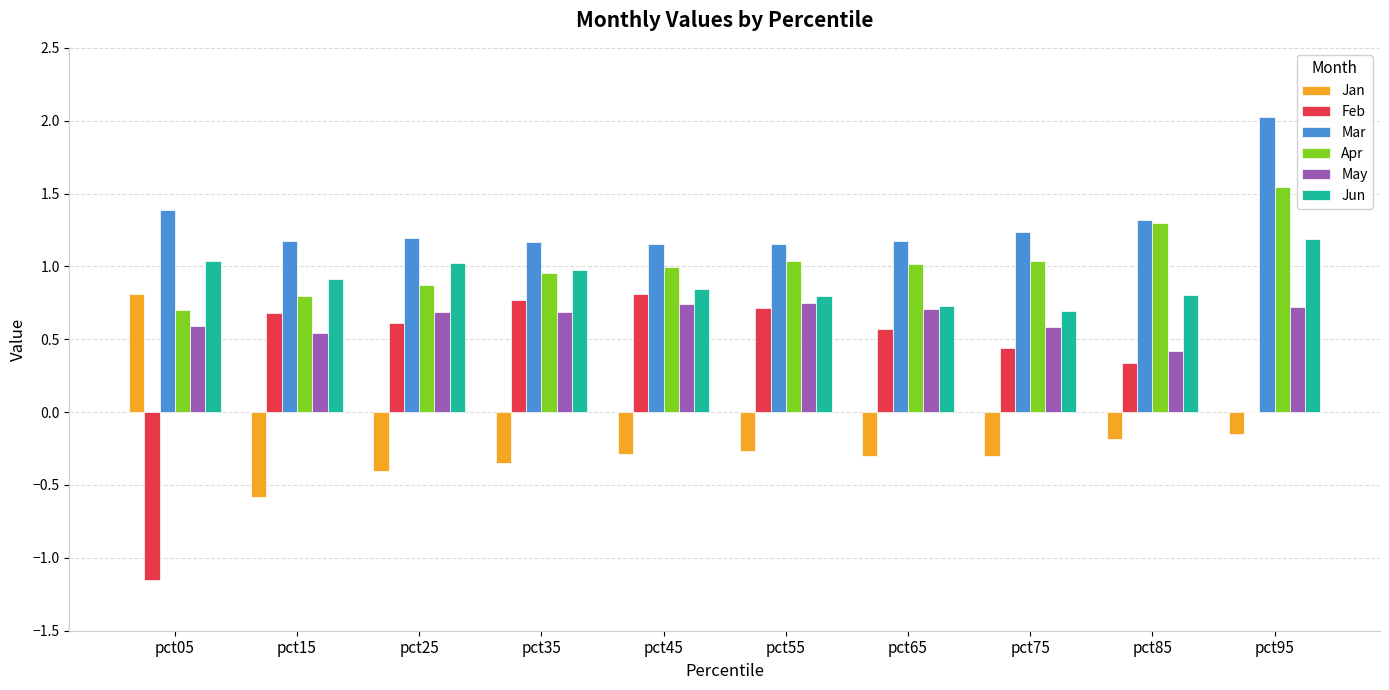

At which label does Feb reach its peak?

pct45